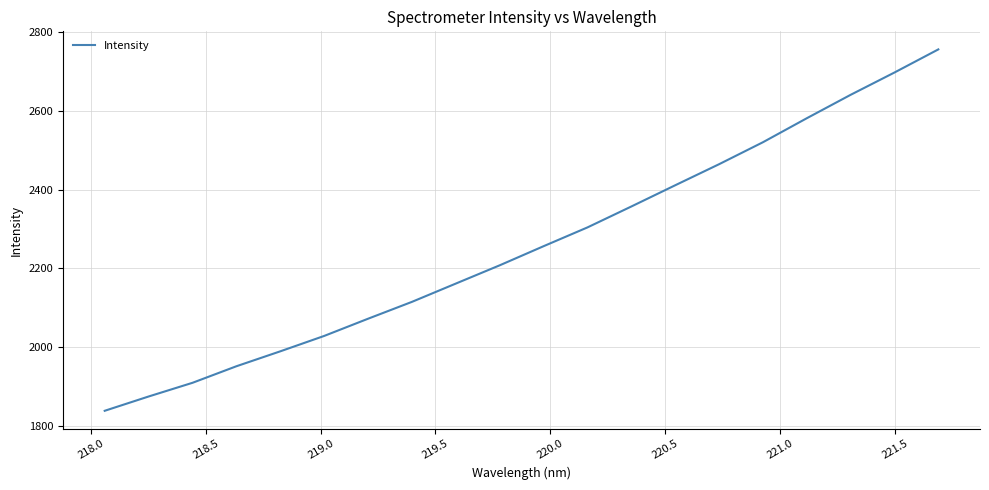

What is the greatest value displayed?

2756.8